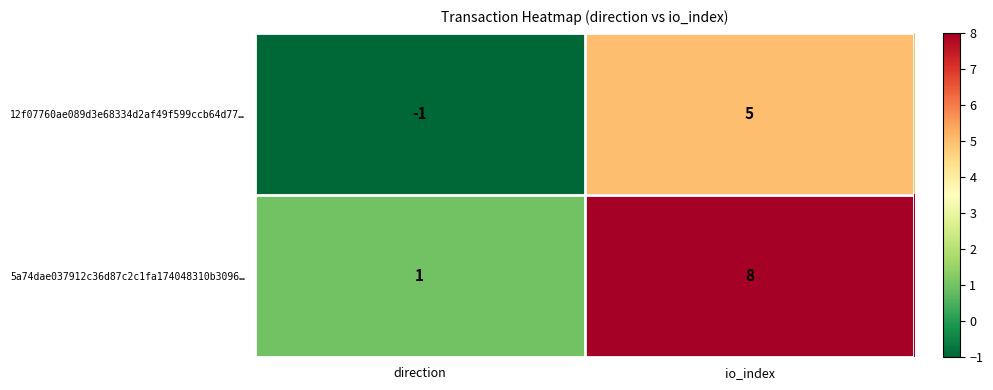

What is the sum of the 5a74dae037912c36d87c2c1fa174048310b3096… values at direction and io_index?

9